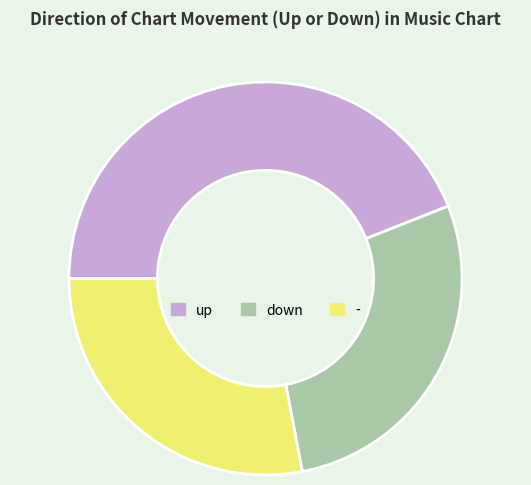

Combined, do - and up account for over 50%?

Yes